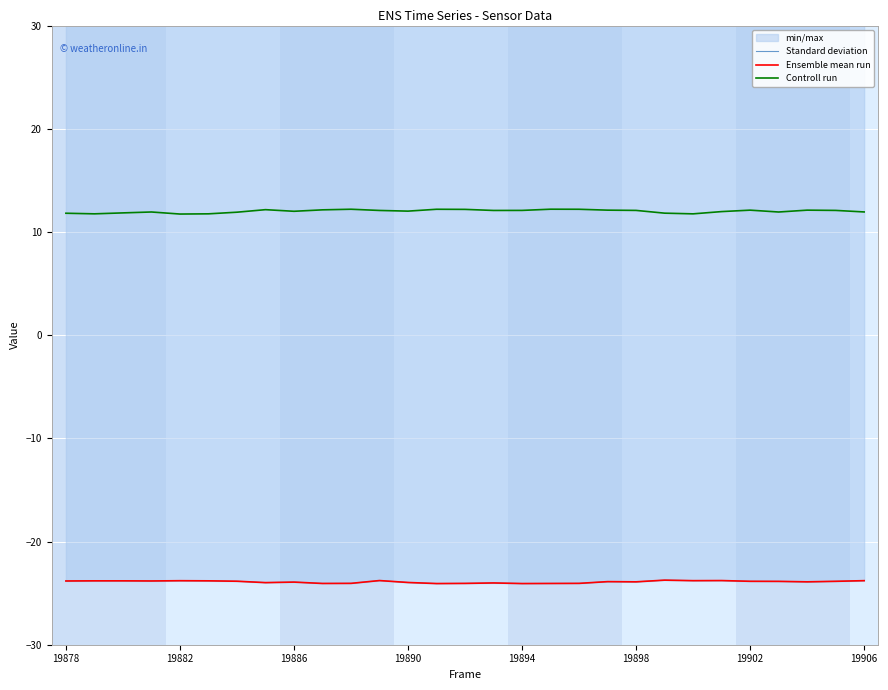

True or false: Controll run and Ensemble mean run intersect in this chart.

False